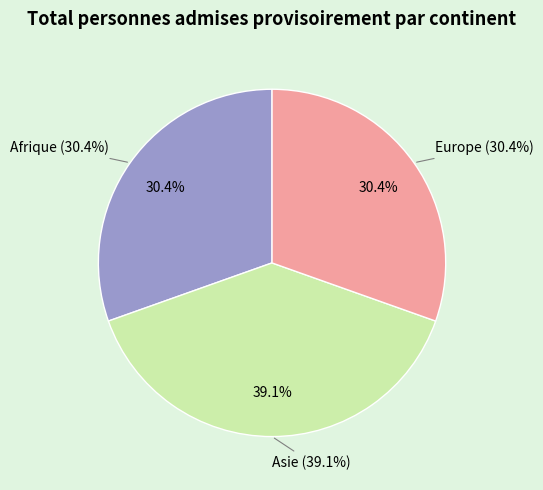

To the nearest percent, what is the average slice percentage?

33%